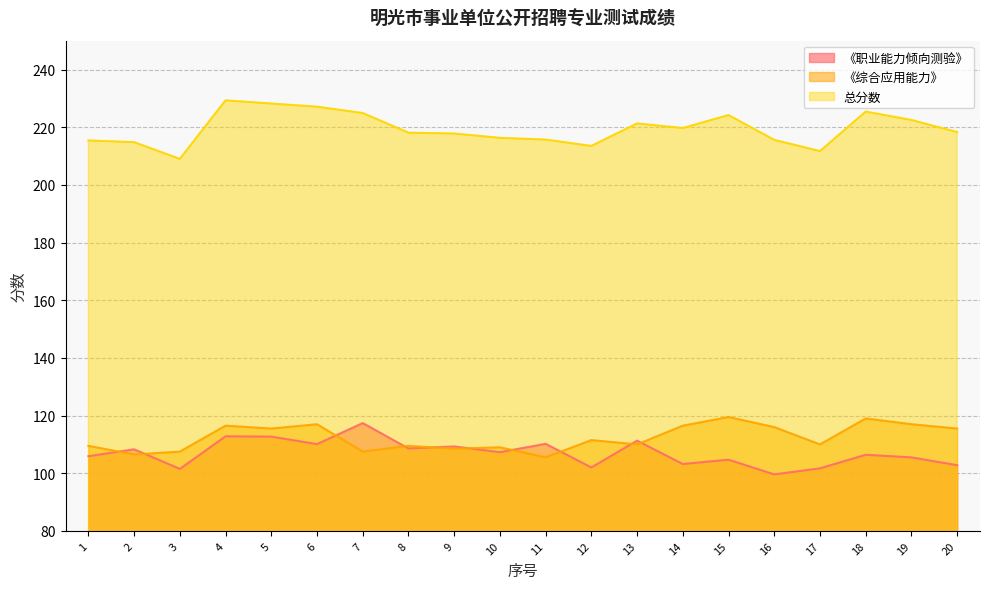

In 总分数, how many points are lower than both neighbors (excluding endpoints)?

4